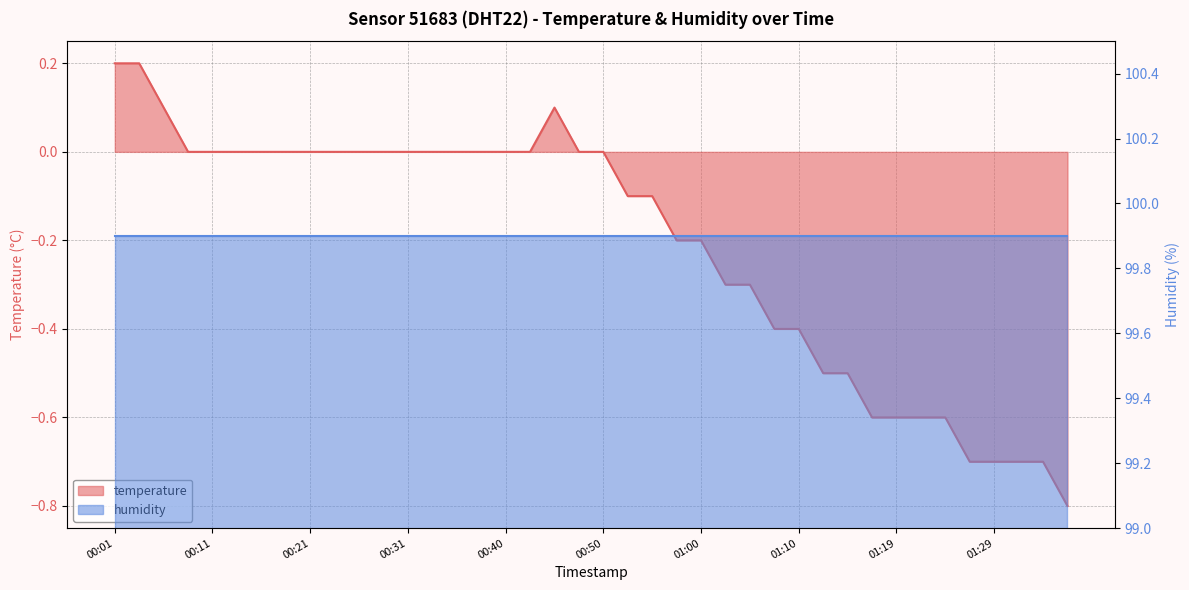

How many values are above zero?

4